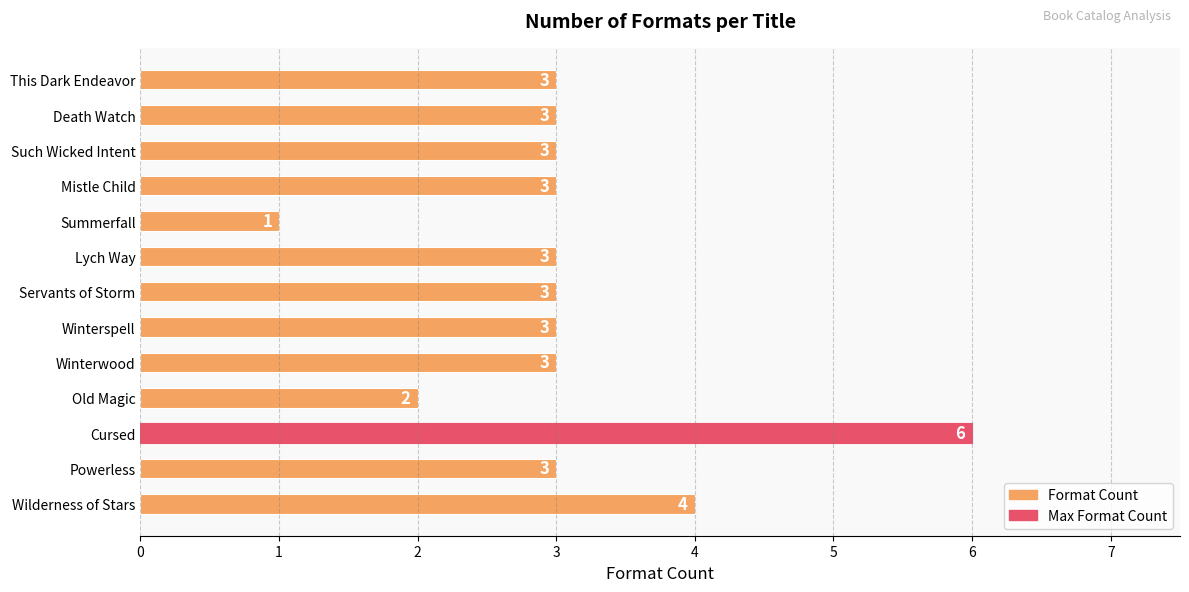

What is the maximum value shown in the chart?

6